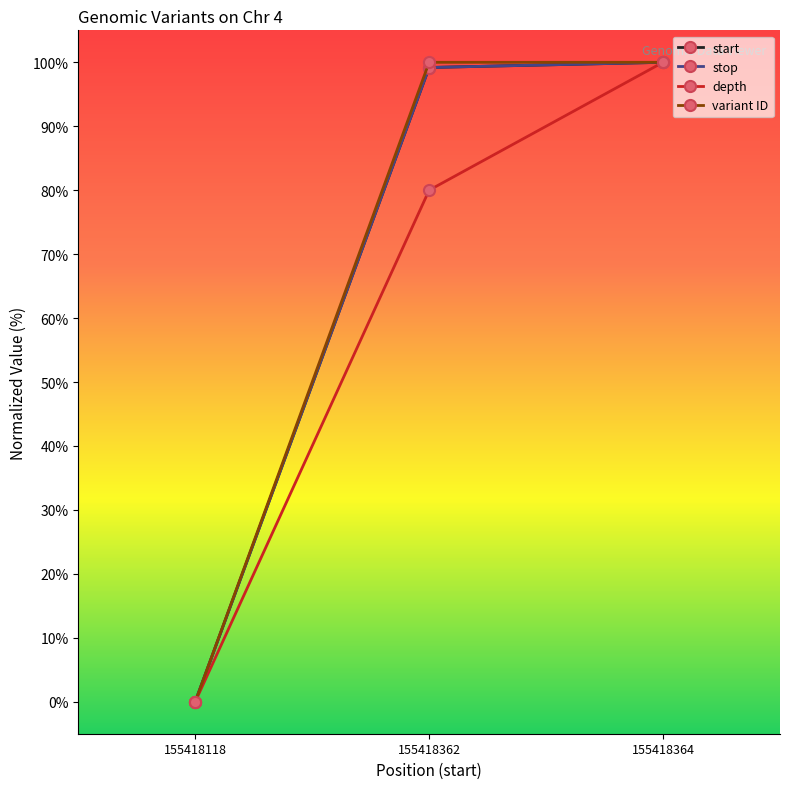

Between 155418118 and 155418364, which is larger?

155418364